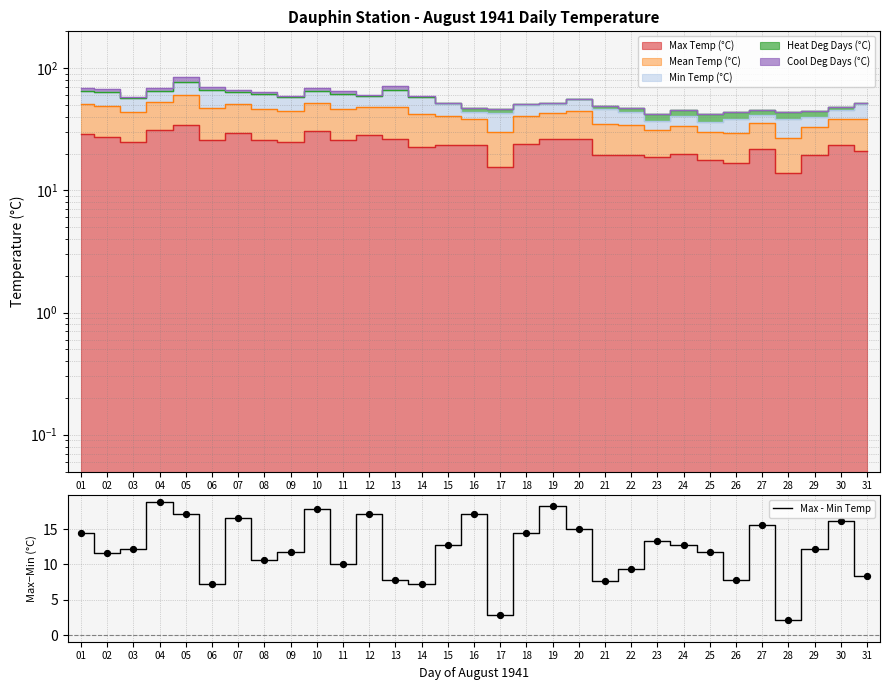

Between 20 and 30, which is larger?

30